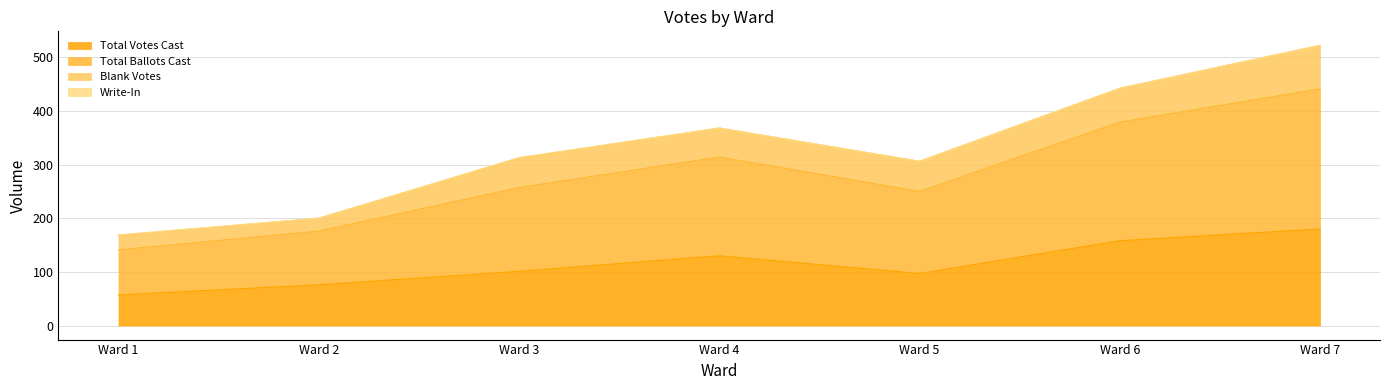

Is the value of Total Votes Cast at Ward 5 greater than the value of Total Ballots Cast at Ward 4?

No